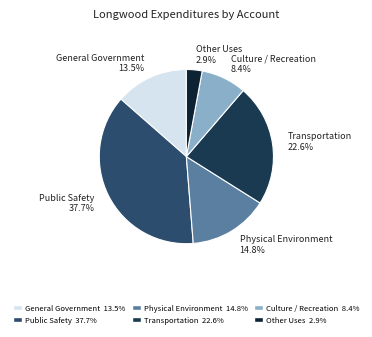

To the nearest percent, what is the combined percentage of Physical Environment and Culture / Recreation?

23%